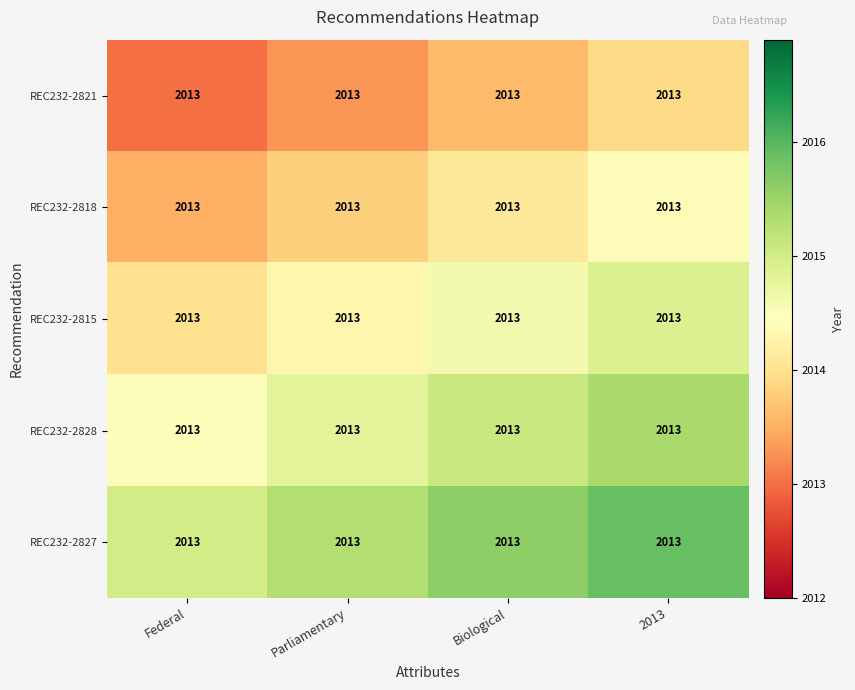

At which category is the sum across all series the highest?

2013